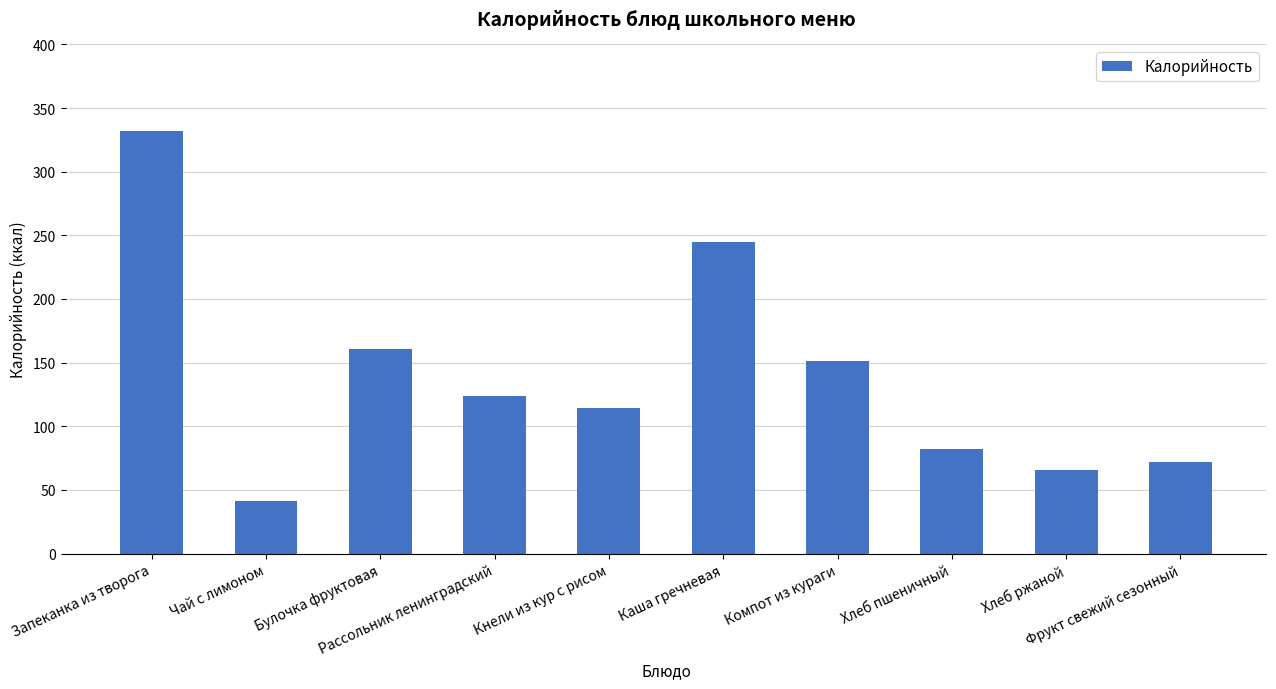

Which has a higher value, Чай с лимоном or Хлеб ржаной?

Хлеб ржаной